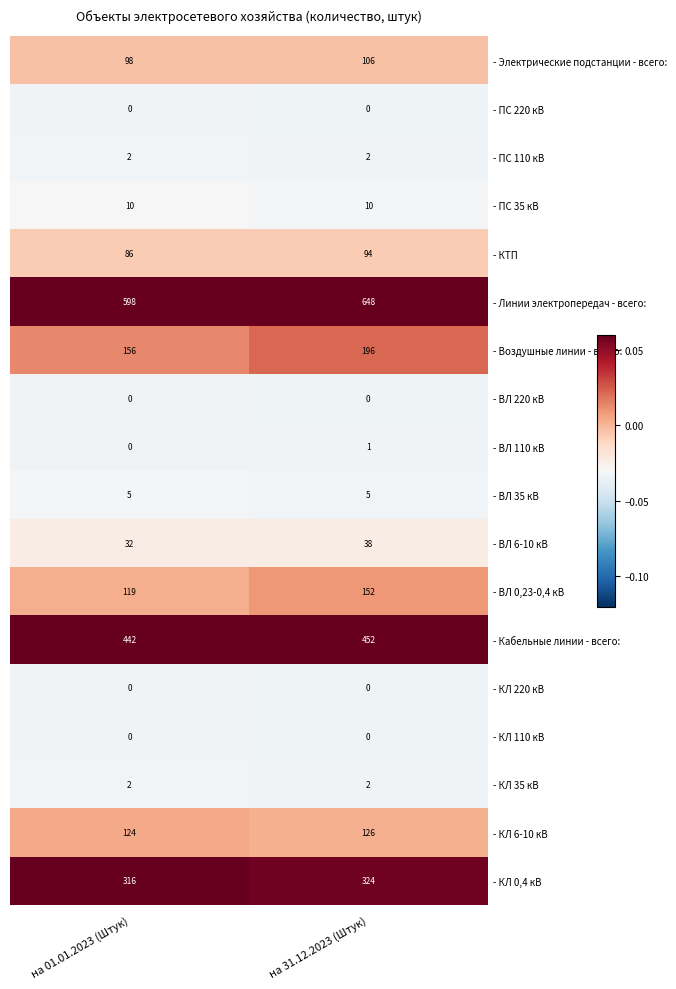

How many distinct data groups are displayed?

18